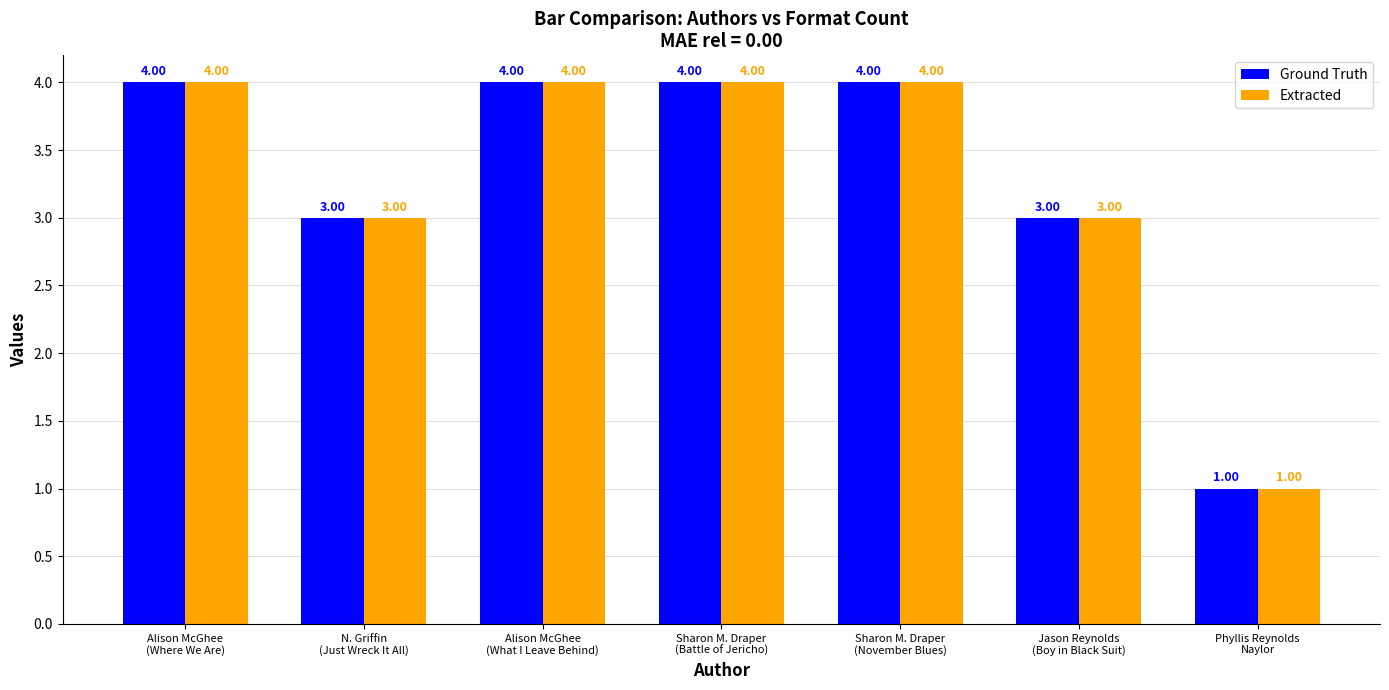

What is the difference between the maximum and minimum values in the Ground Truth series?

3